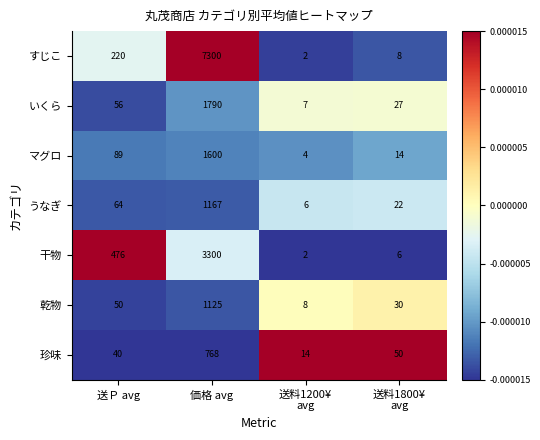

Which category has the lowest value across all series?

送料1200¥
avg